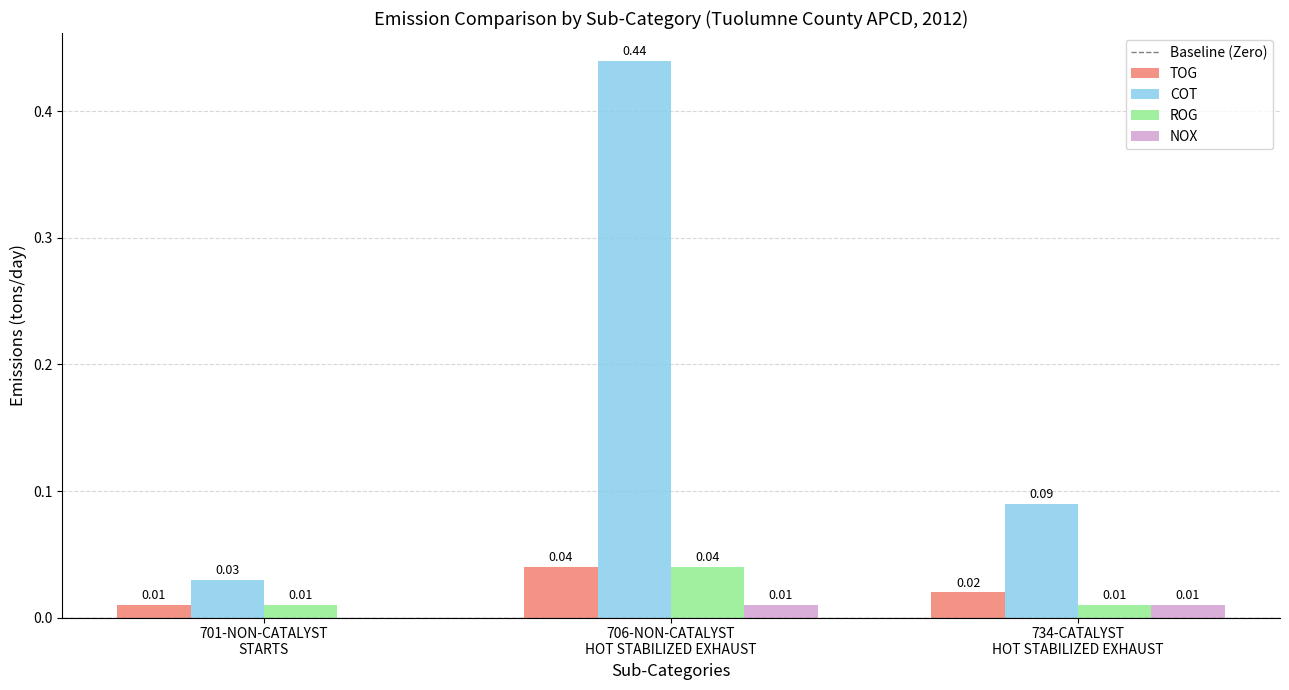

How many data points does each series have?

3